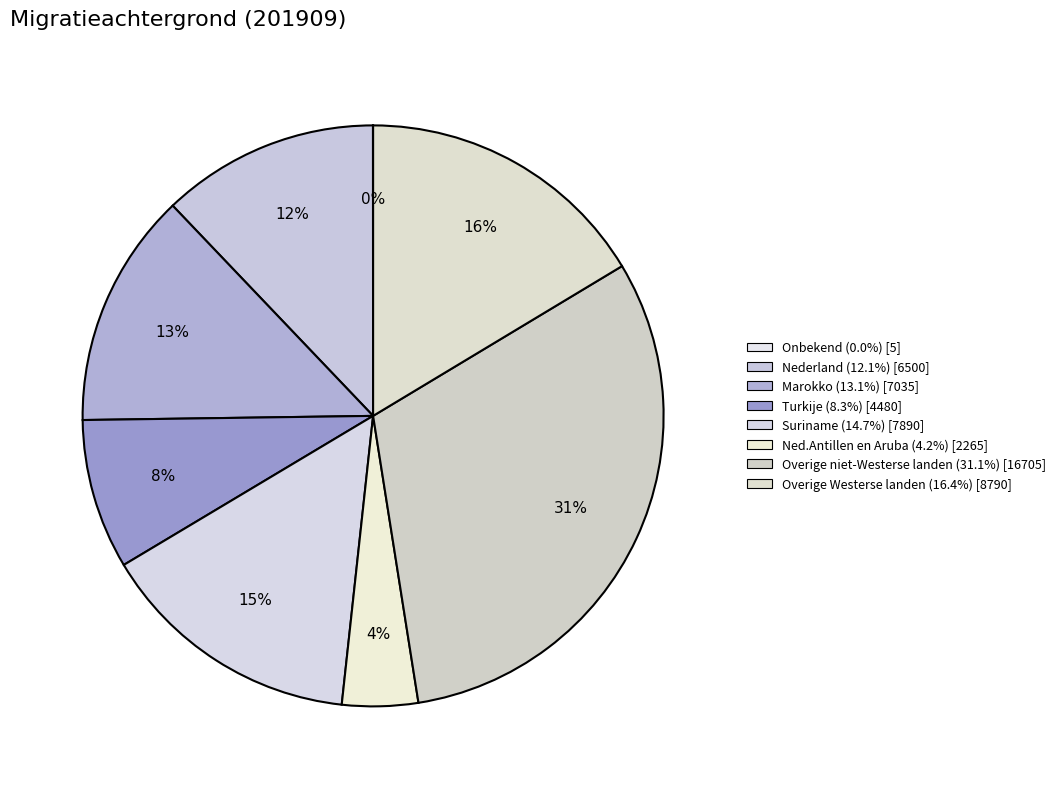

To the nearest percent, what is the average slice percentage?

12%